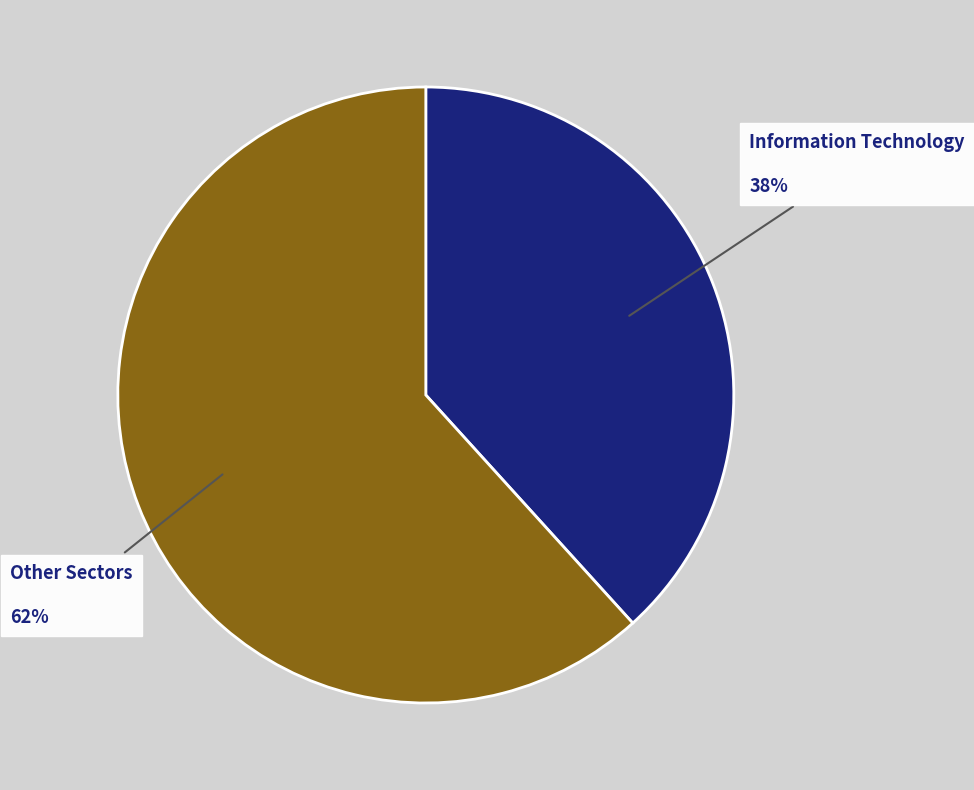

True or false: Information Technology accounts for 49% of the total.

False